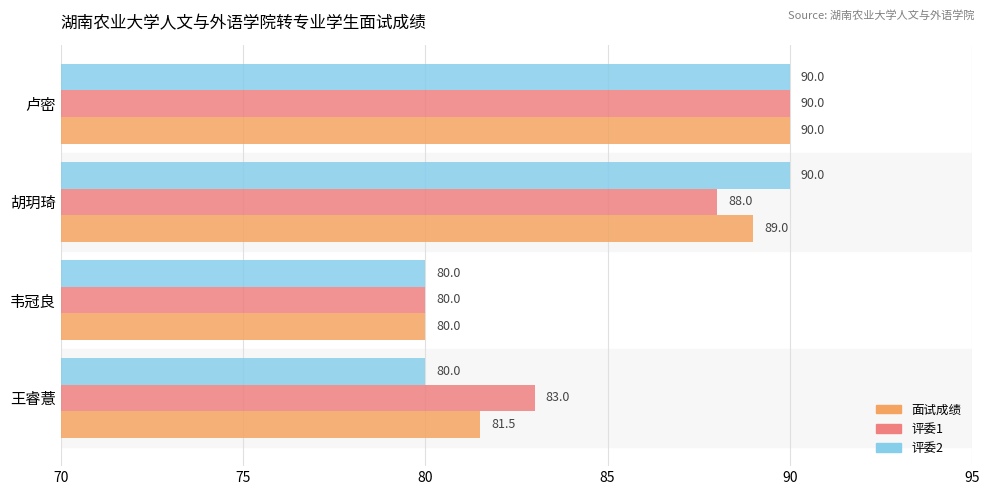

Count the 评委1 values in the range 83 to 90.

3